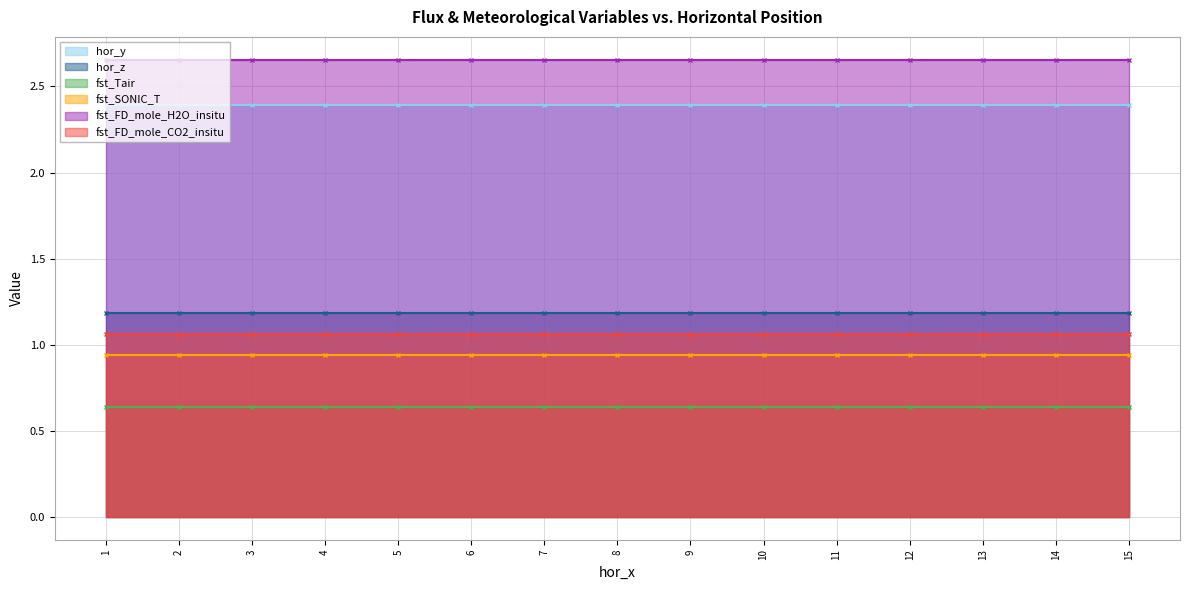

Which has a higher value, 13 or 12?

13